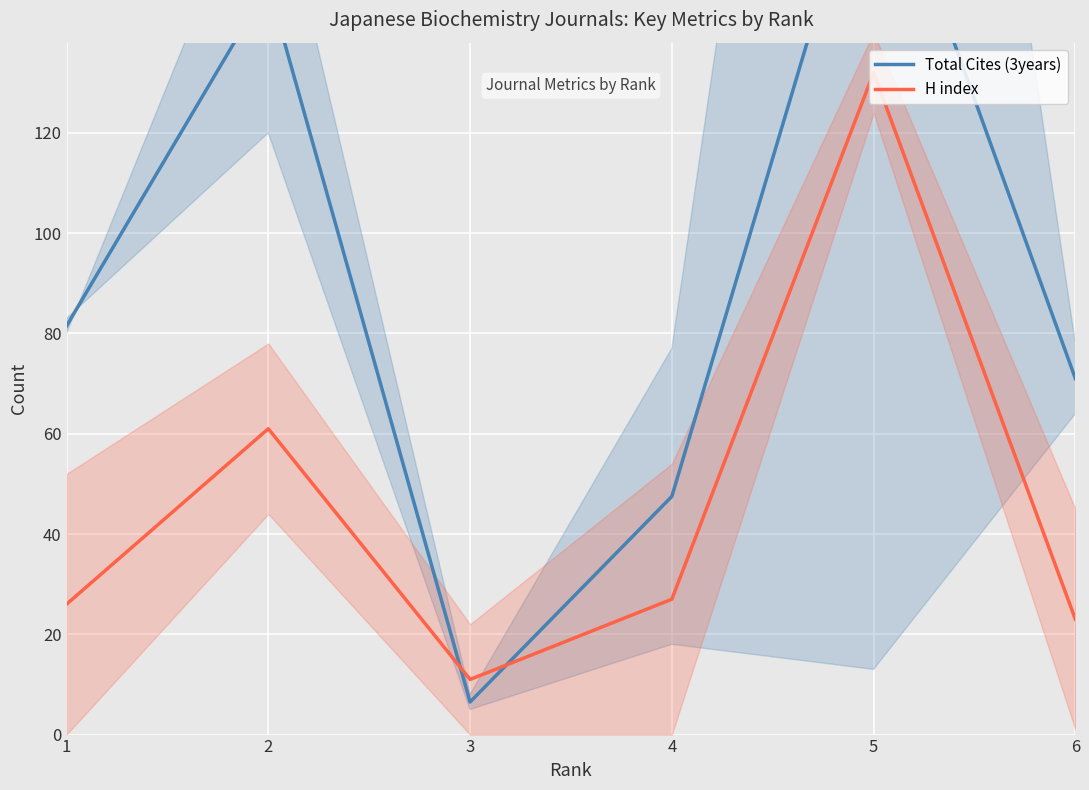

What are all the series names shown in the legend?

Total Cites (3years), H index